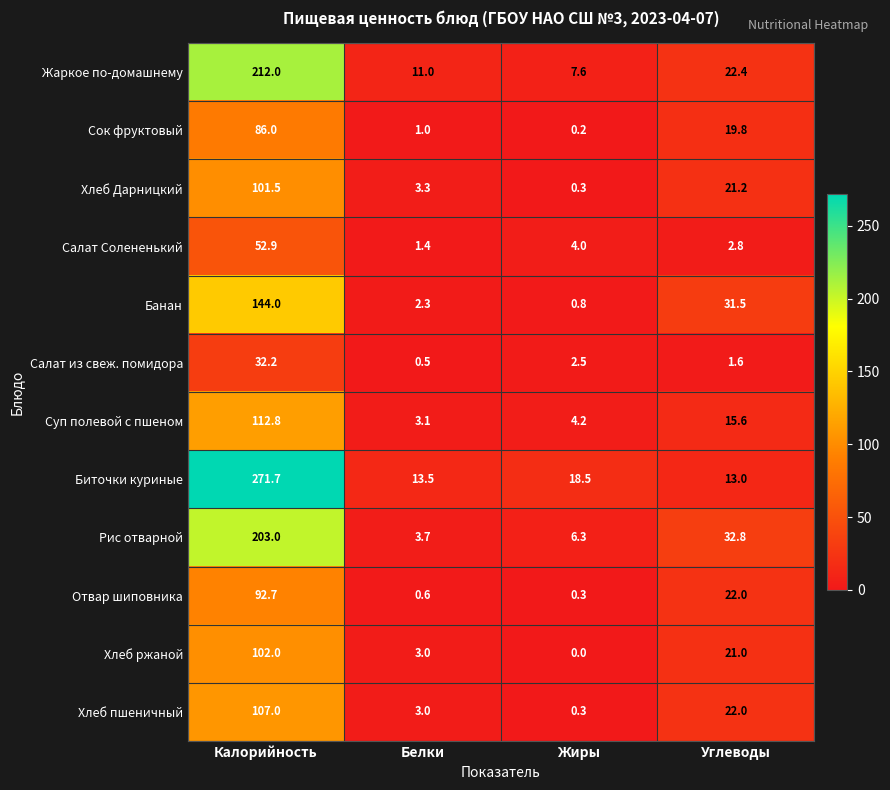

At how many categories does at least one series exceed 186?

1